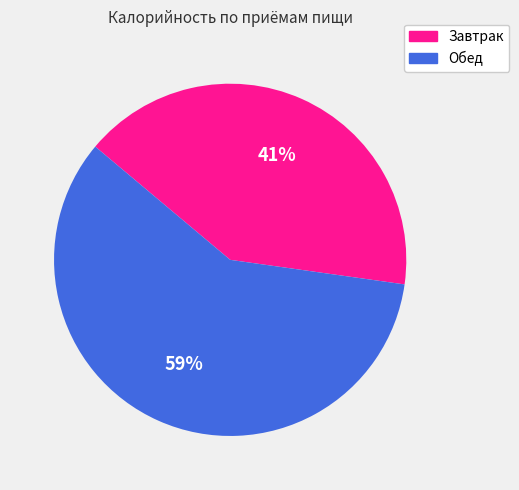

Between Обед and Завтрак, which is larger?

Обед